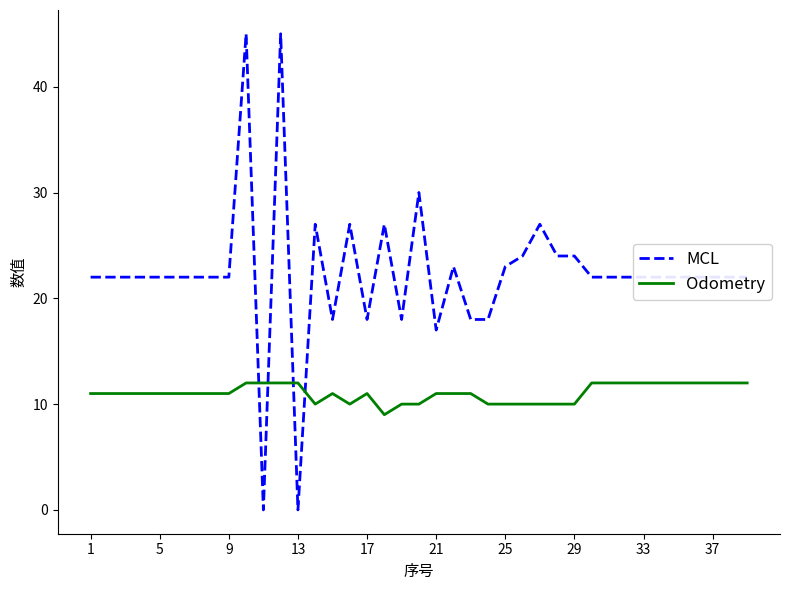

Which series has the largest range (max minus min)?

MCL